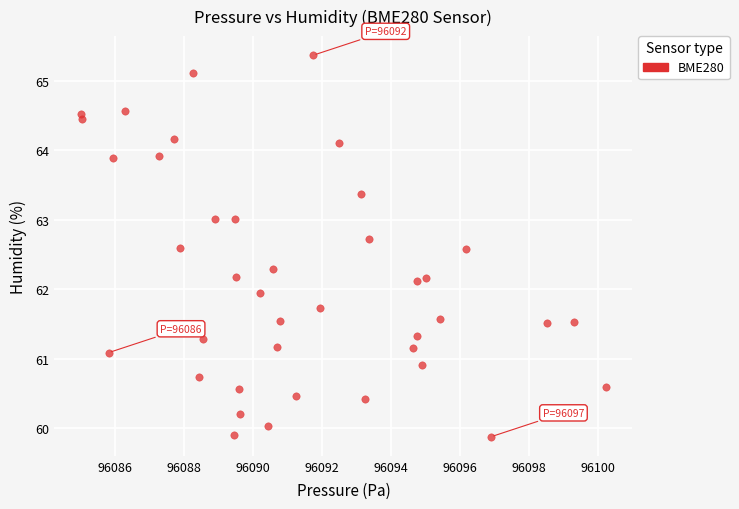

What is the range of X values (max minus min)?

15.2